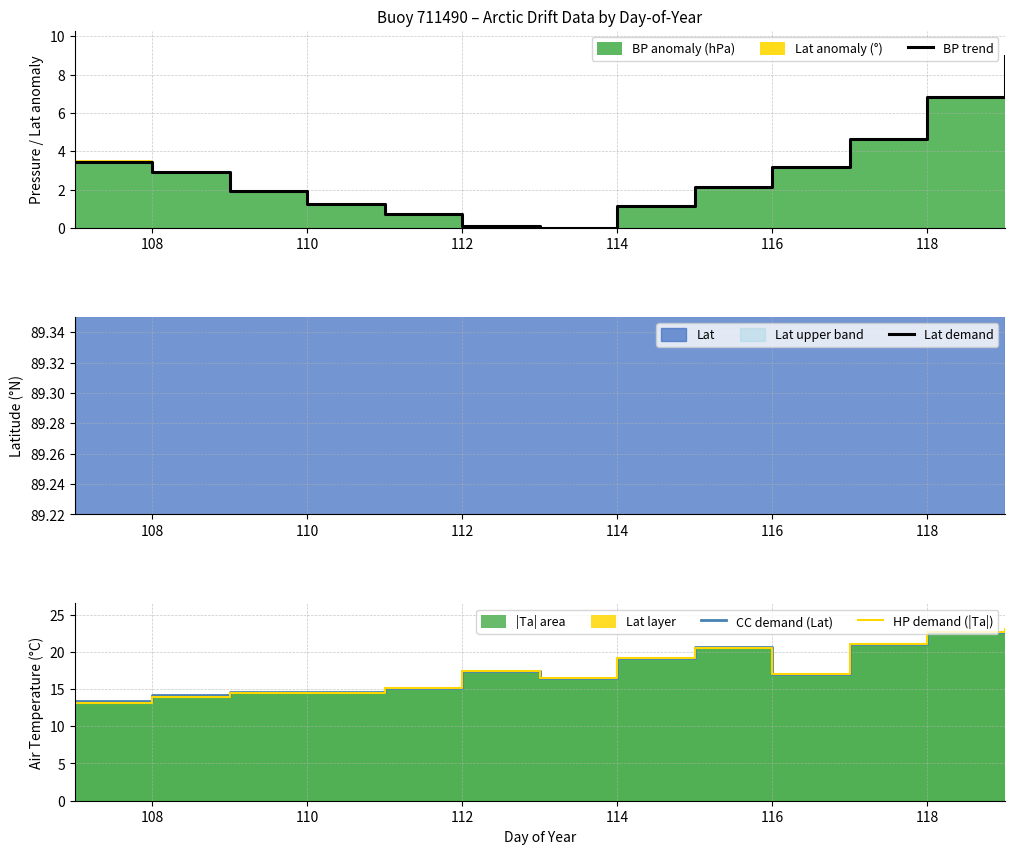

What is the difference between the second highest and minimum values in the BP trend series?

6.8